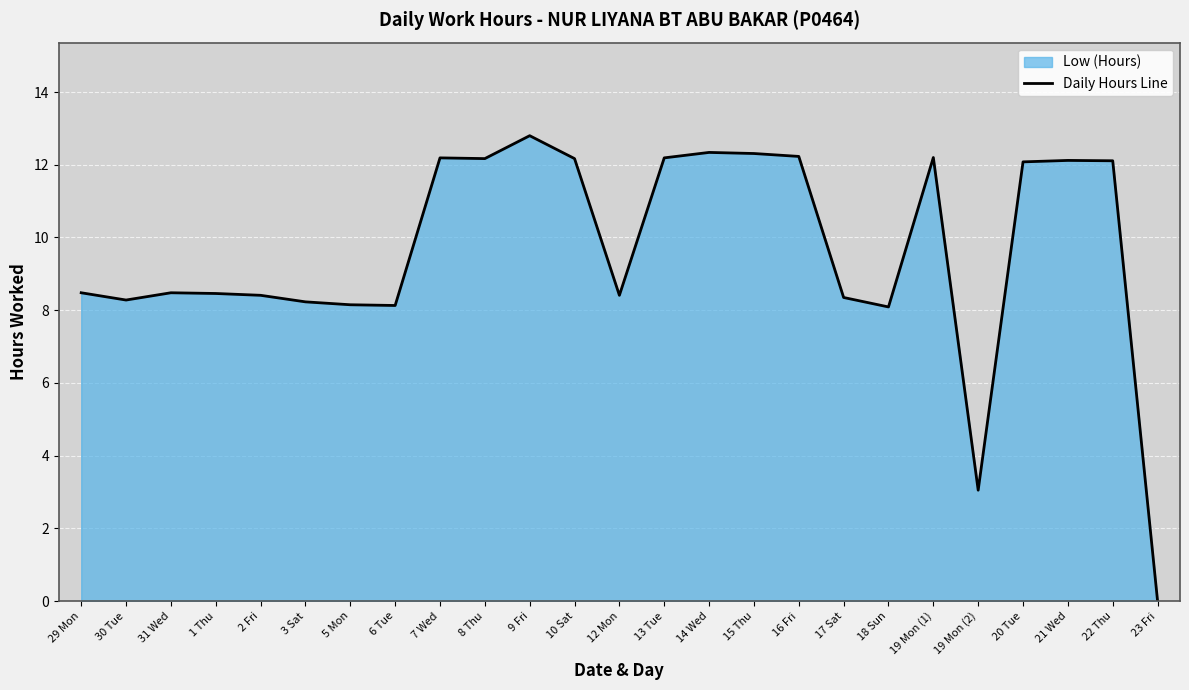

Approximately how many times larger is the value at 31 Wed compared to 13 Tue?

0.7